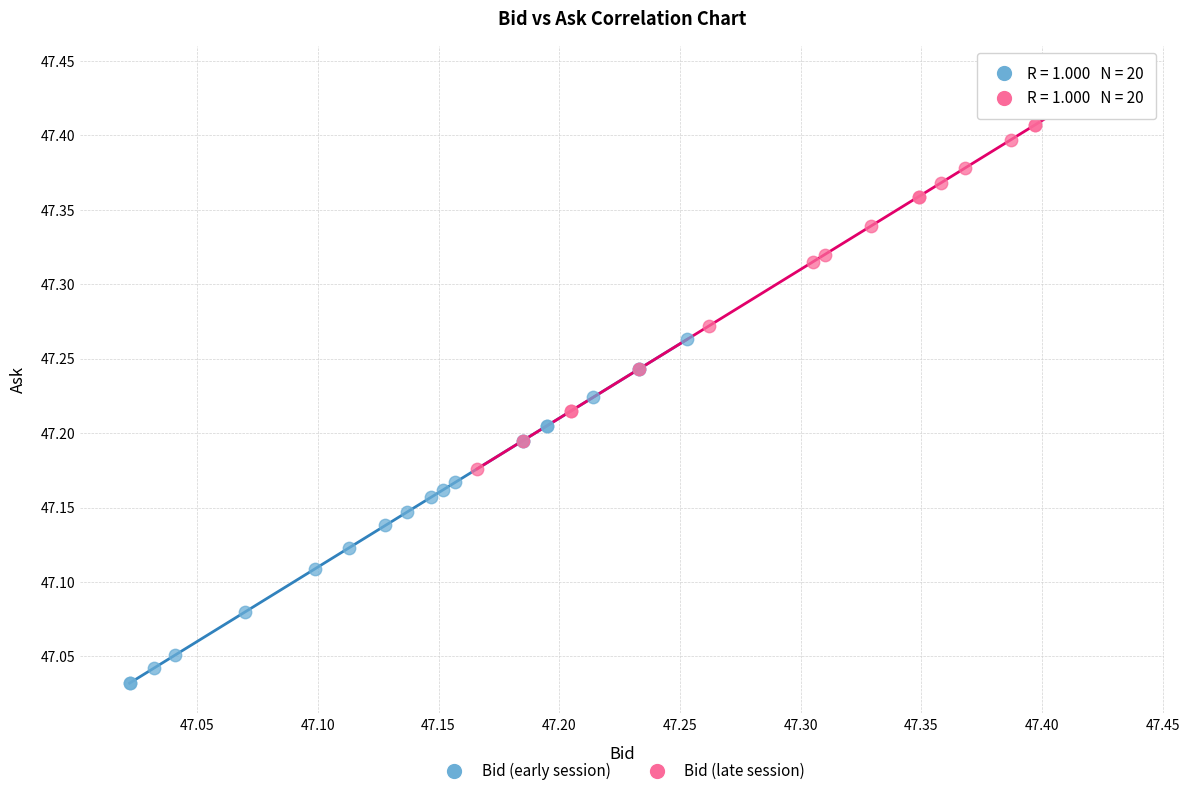

Which series has the widest spread of Y values?

Bid (late session)